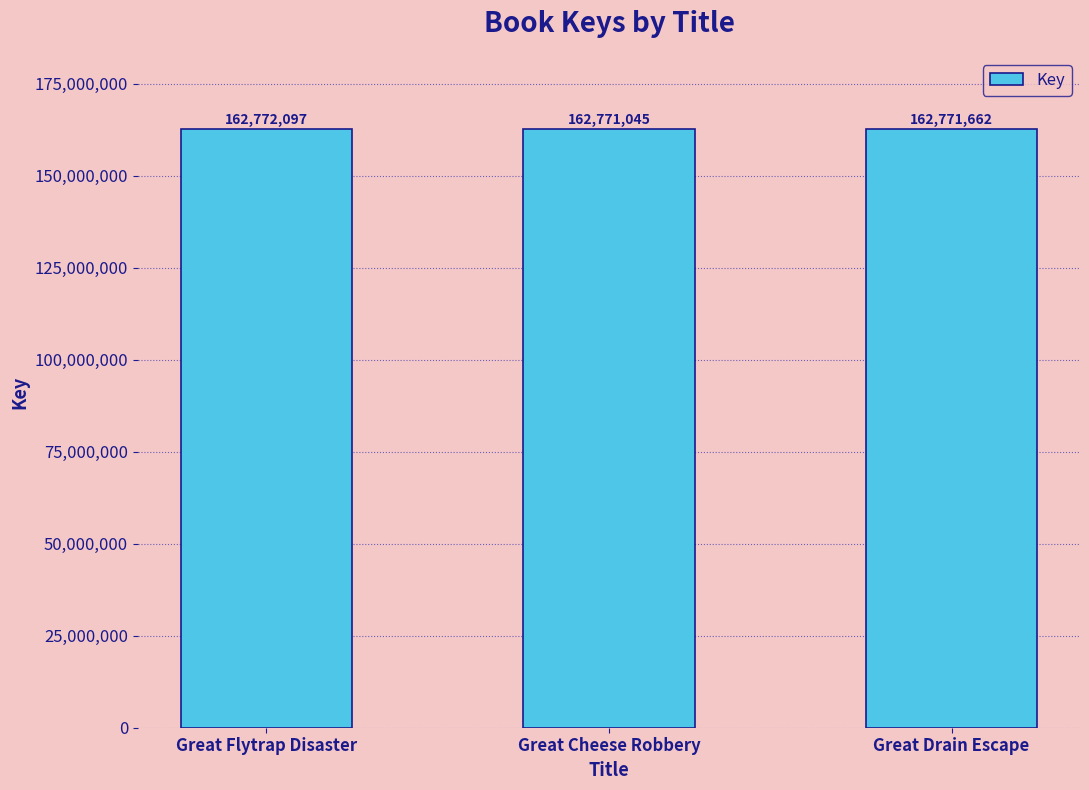

How many values are between 162771045 and 162772097?

3